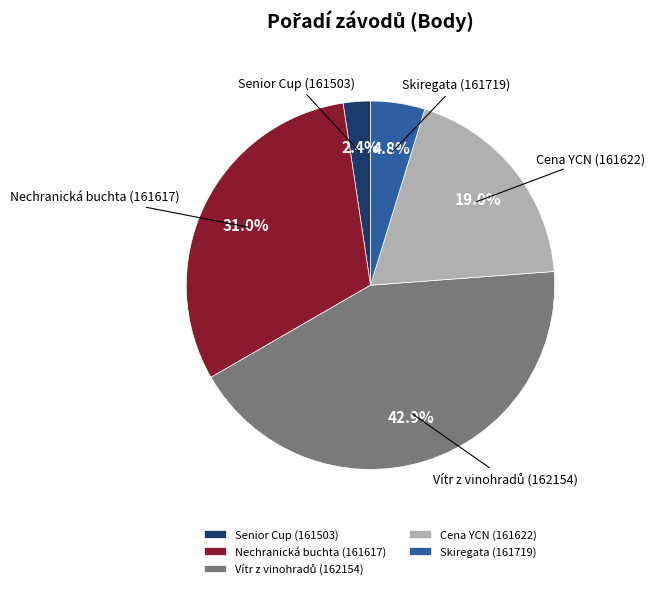

To the nearest percent, what portion does Nechranická buchta (161617) represent?

31%